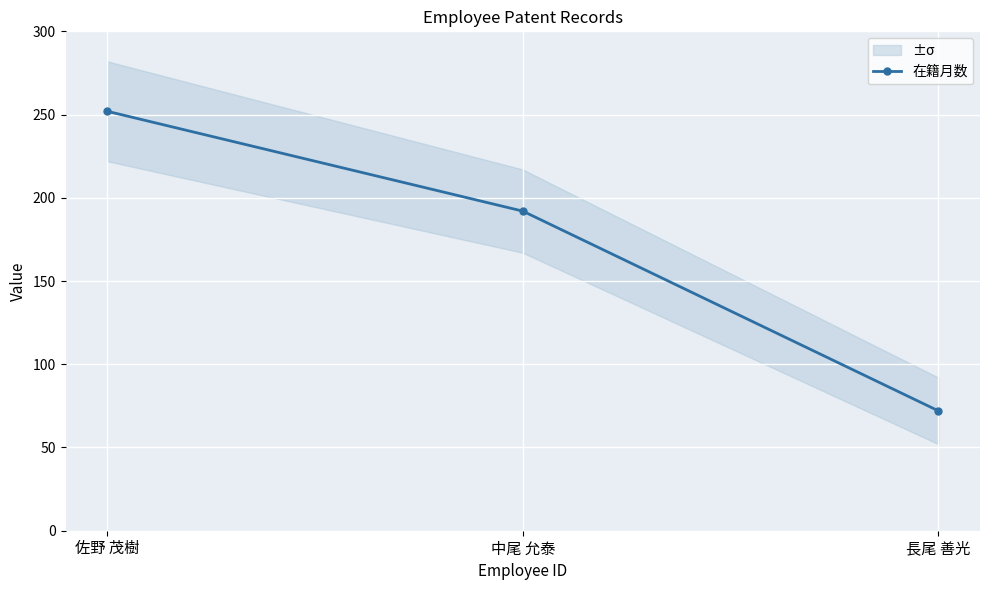

What is the value of the 2nd point from the left?

192